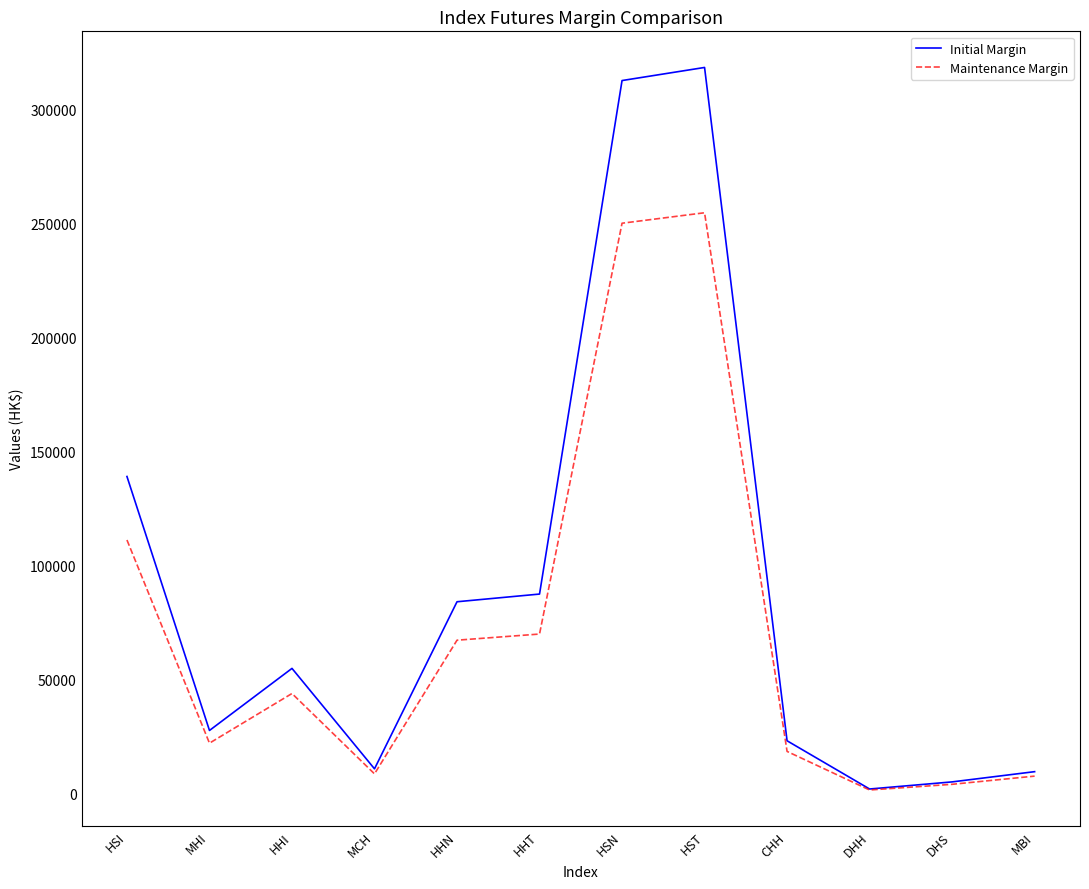

Which series changed the most between MHI and DHH?

Initial Margin